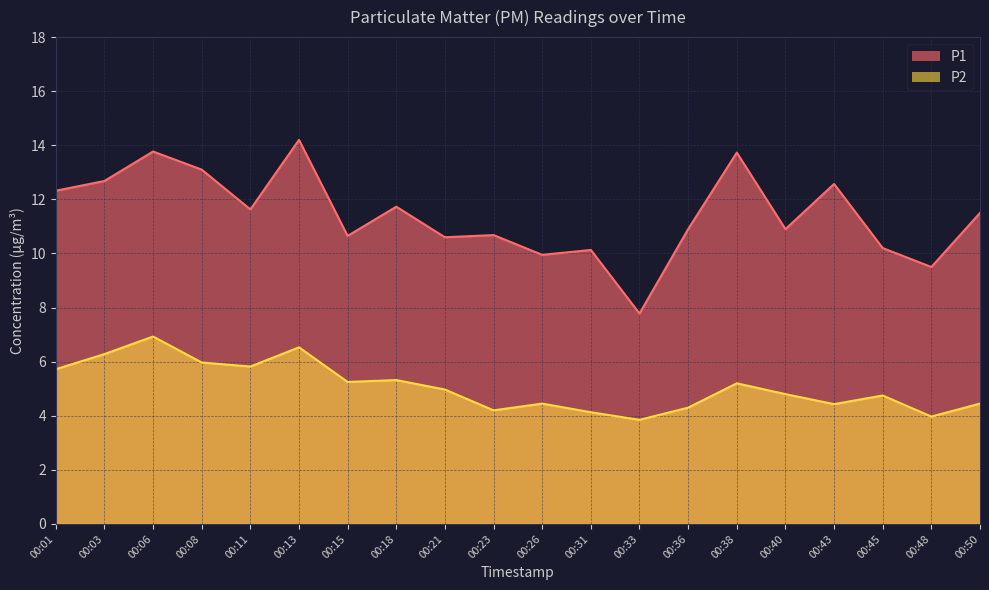

True or false: P1 has more than 0 interior local peaks.

True